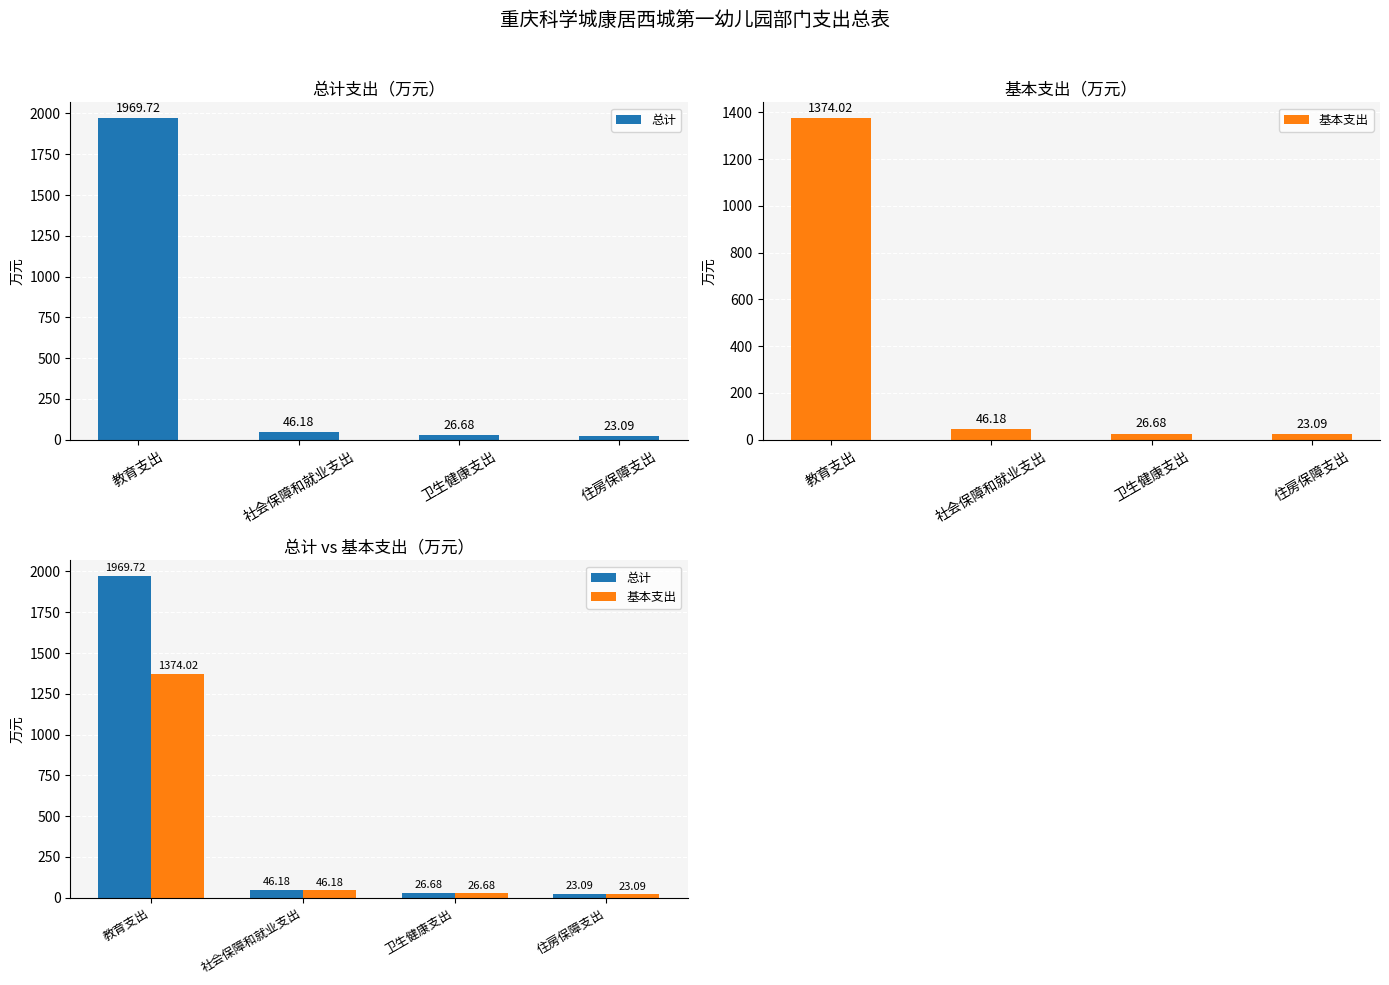

What position from the right is 卫生健康支出?

2